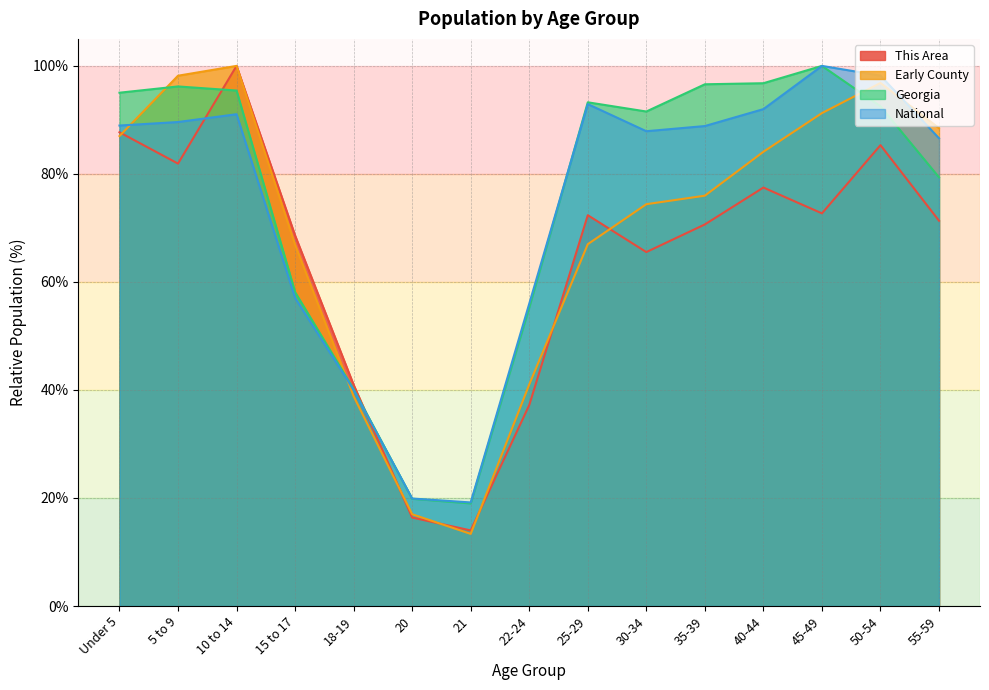

At which category is the sum across all series the highest?

10 to 14